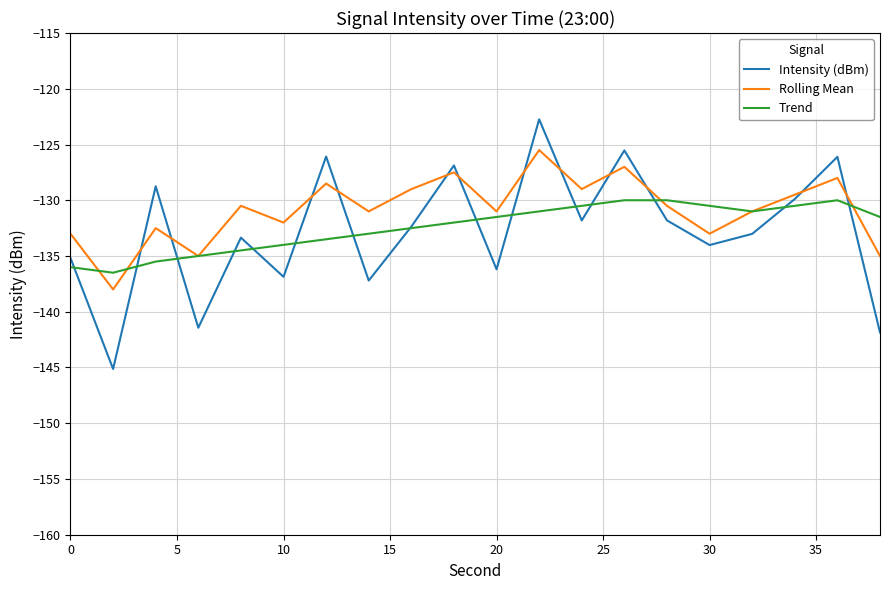

How many intersections are there between Rolling Mean and Intensity (dBm)?

12